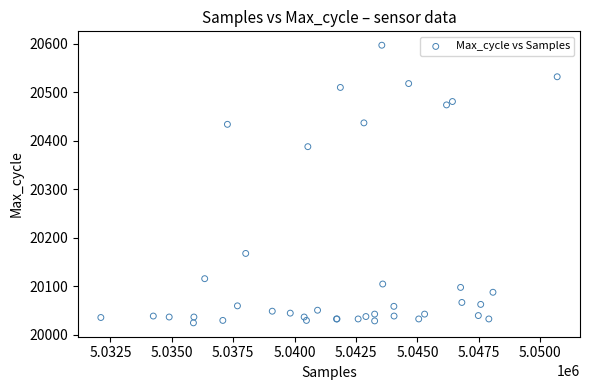

What Y value in the scatter plot is closest to 20311?

20388